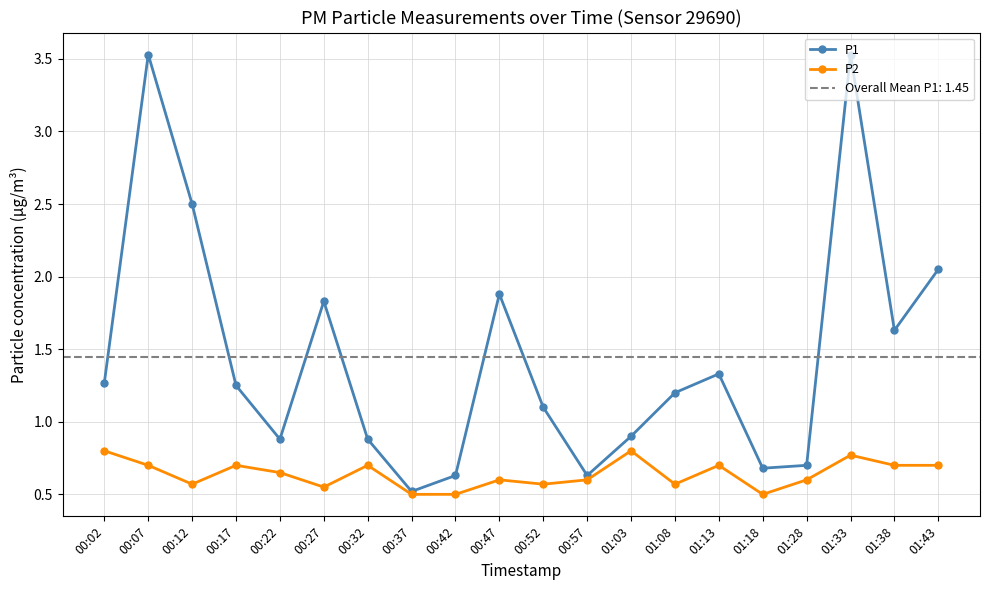

Rank the series by their maximum value, from lowest to highest.

P2, P1